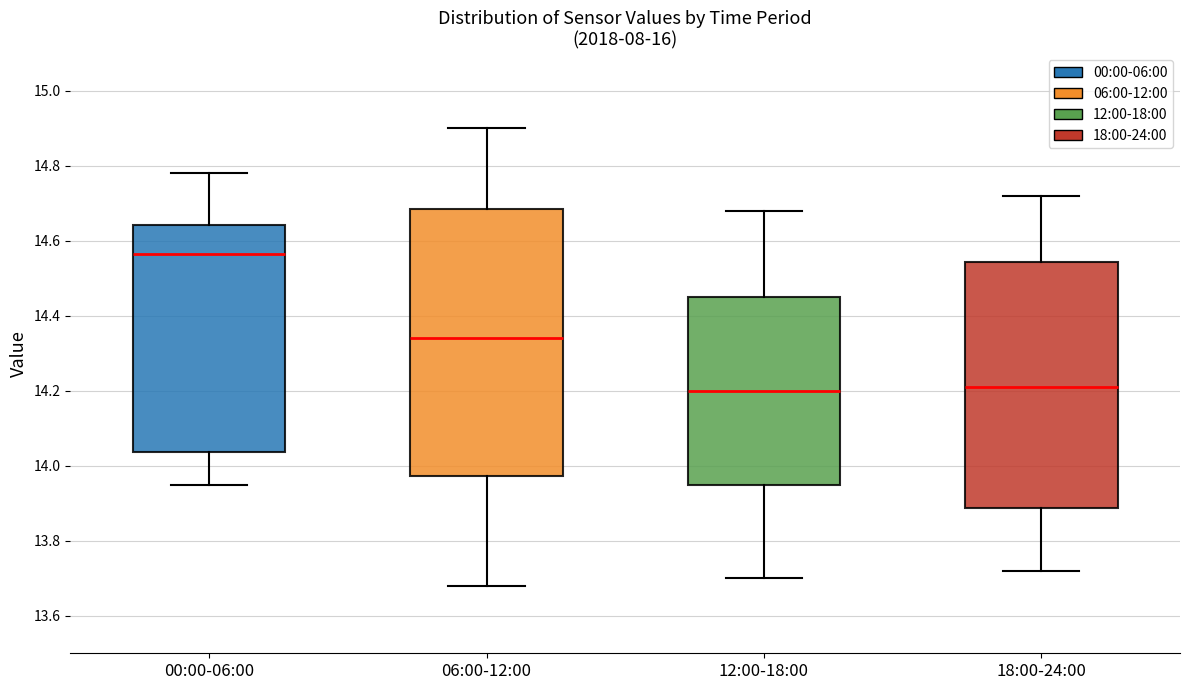

Where does the median line of the box for 12:00-18:00 sit on the y-axis? The values are not printed on the chart, so give them approximately, as read against the axis.

14.20